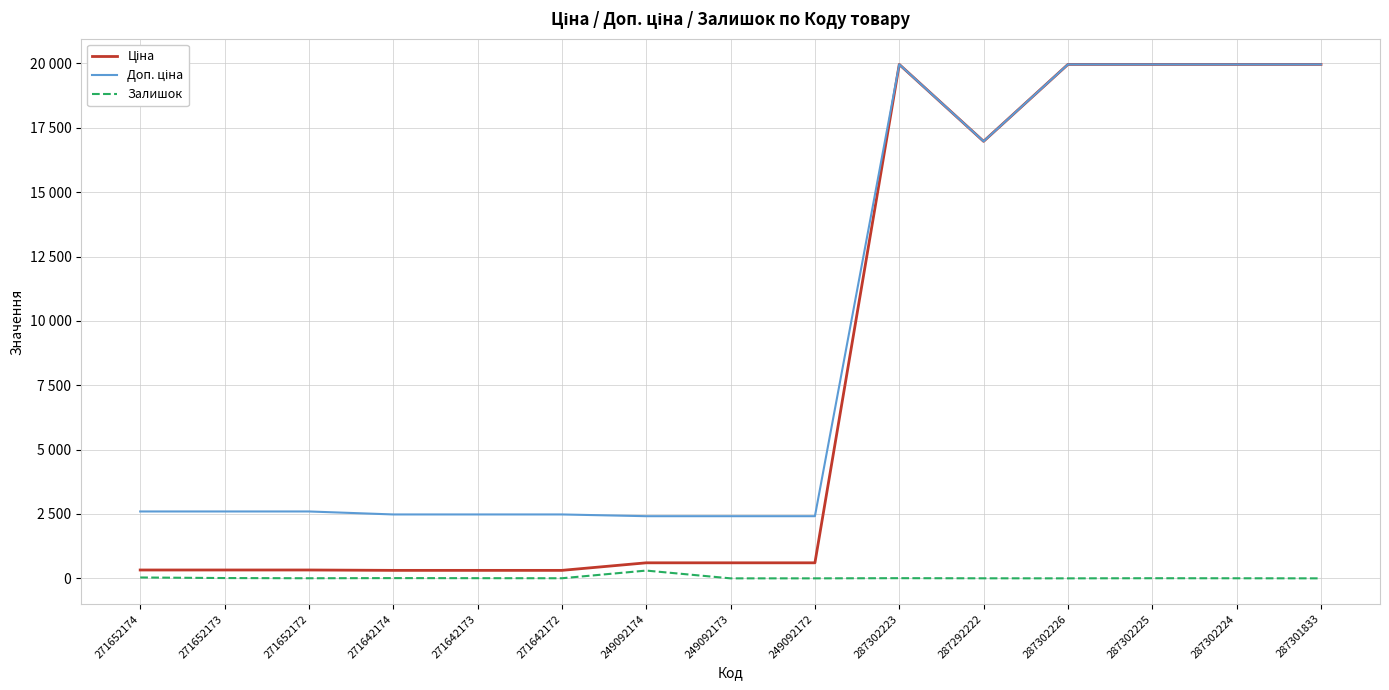

Reading right to left, list all the values displayed in this chart.

Ціна: 19964.2	19964.2	19964.2	19964.2	16976.3	19964.2	603.7	603.7	603.7	310.3	310.3	310.3	324.8	324.8	324.8
Доп. ціна: 19964.2	19964.2	19964.2	19964.2	16976.3	19964.2	2414.8	2414.8	2414.8	2482.4	2482.4	2482.4	2598.3	2598.3	2598.3
Залишок: 0.0	3.0	5.0	0.0	2.0	7.0	0.0	0.0	302.0	4.0	7.0	10.0	4.0	12.0	34.0